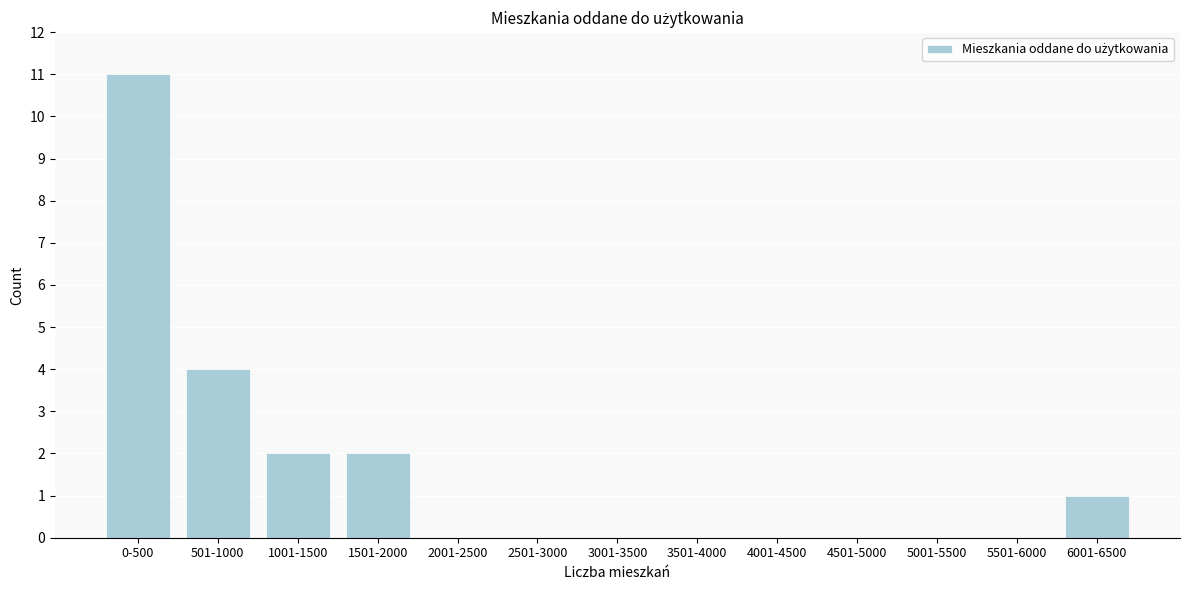

Reading right to left, extract all data points from this chart.

6001-6500=1	5501-6000=0	5001-5500=0	4501-5000=0	4001-4500=0	3501-4000=0	3001-3500=0	2501-3000=0	2001-2500=0	1501-2000=2	1001-1500=2	501-1000=4	0-500=11